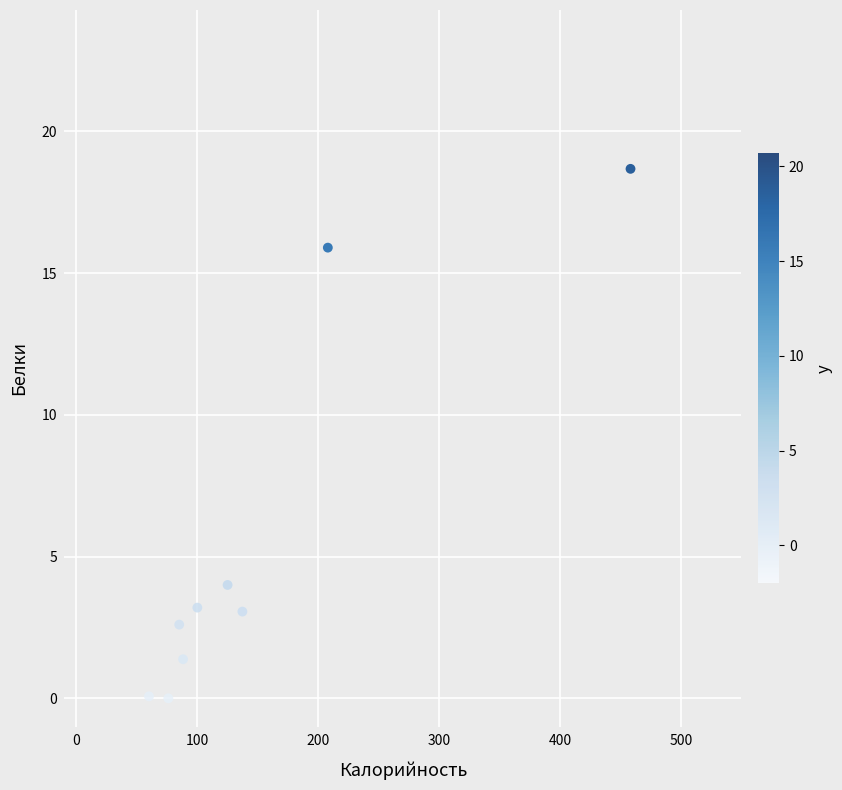

What Y value in the scatter plot is closest to 9?

4.0